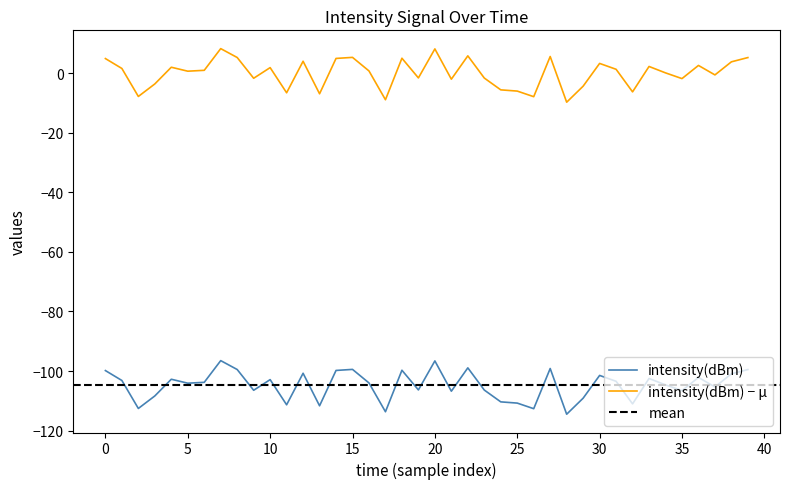

What position from the left is 37?

38